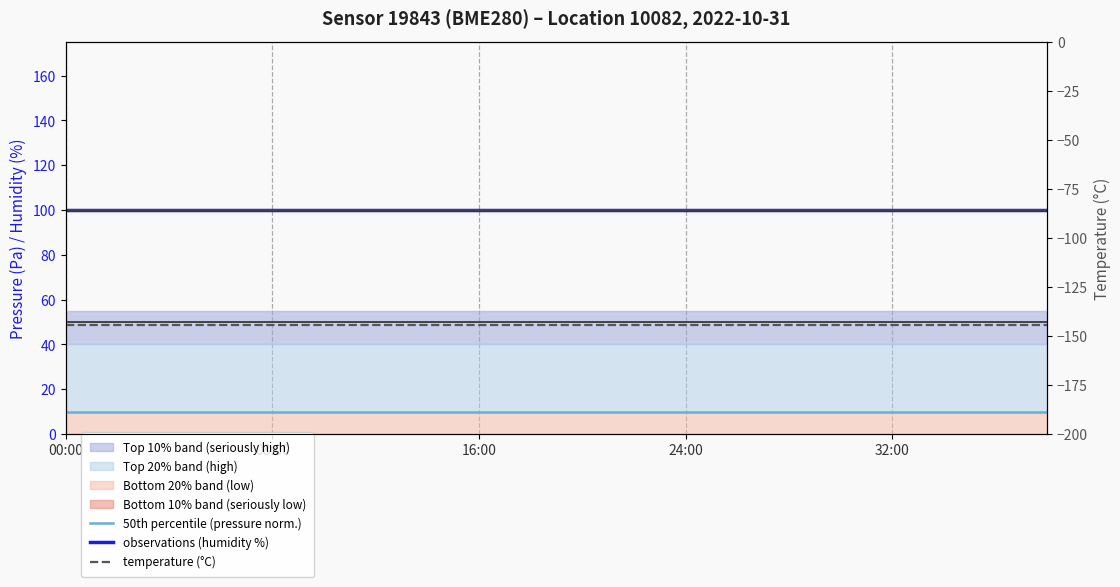

Which category has the highest value across all series?

00:00